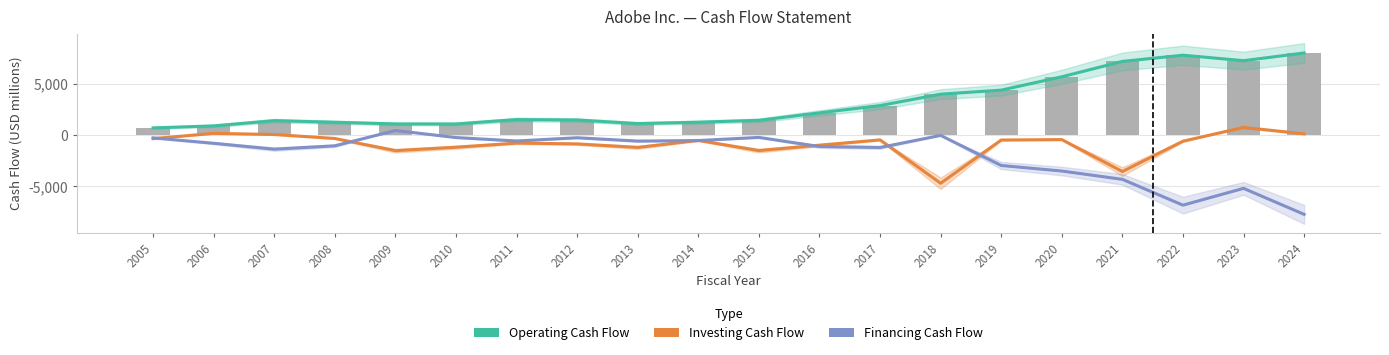

Where is Investing Cash Flow nearest to the value -1954?

2009